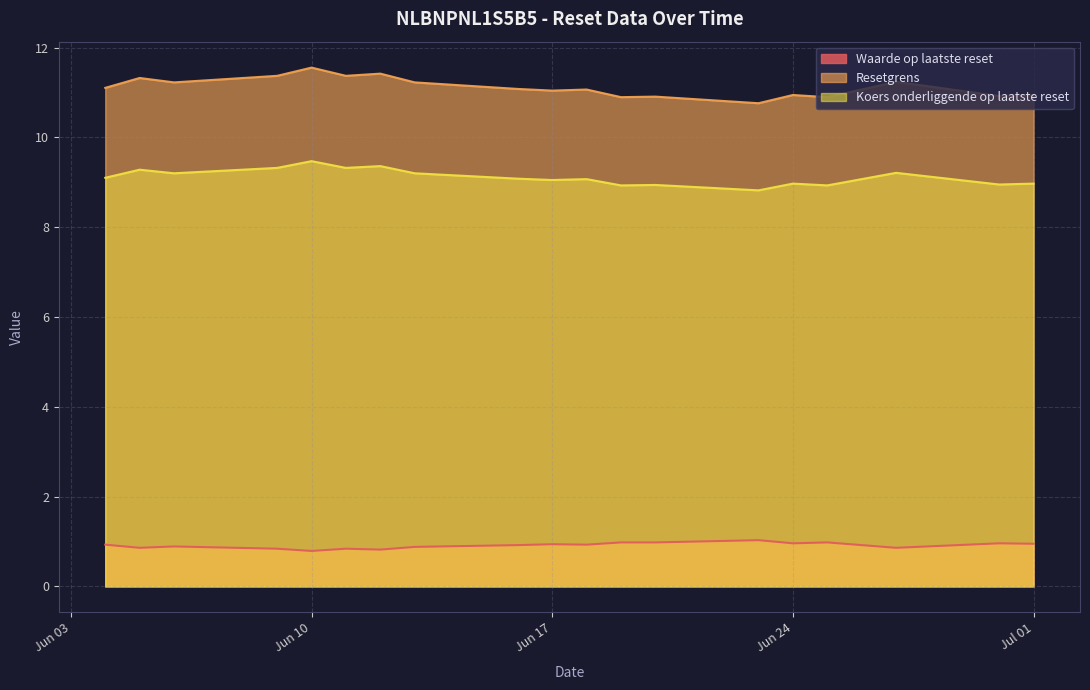

Is the value of Waarde op laatste reset at 2025-06-17 greater than the value of Koers onderliggende op laatste reset at 2025-06-13?

No